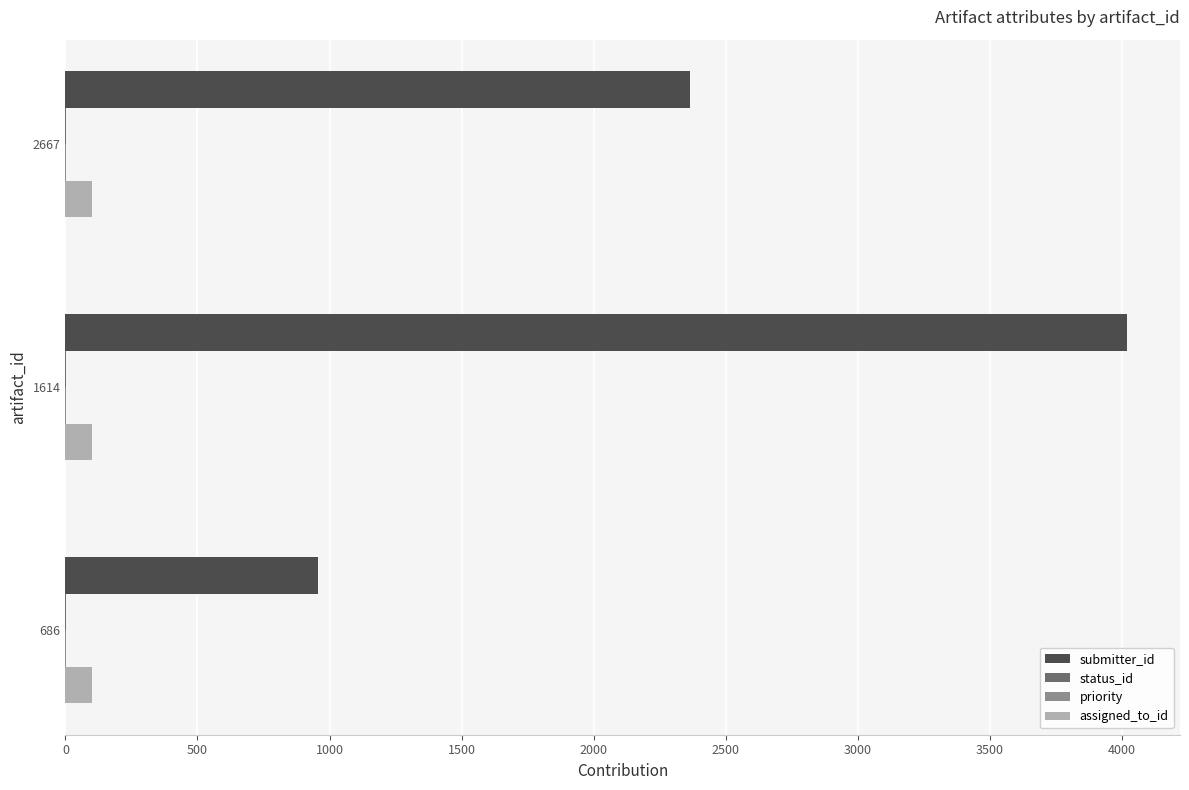

Which series changed the most between 686 and 1614?

submitter_id